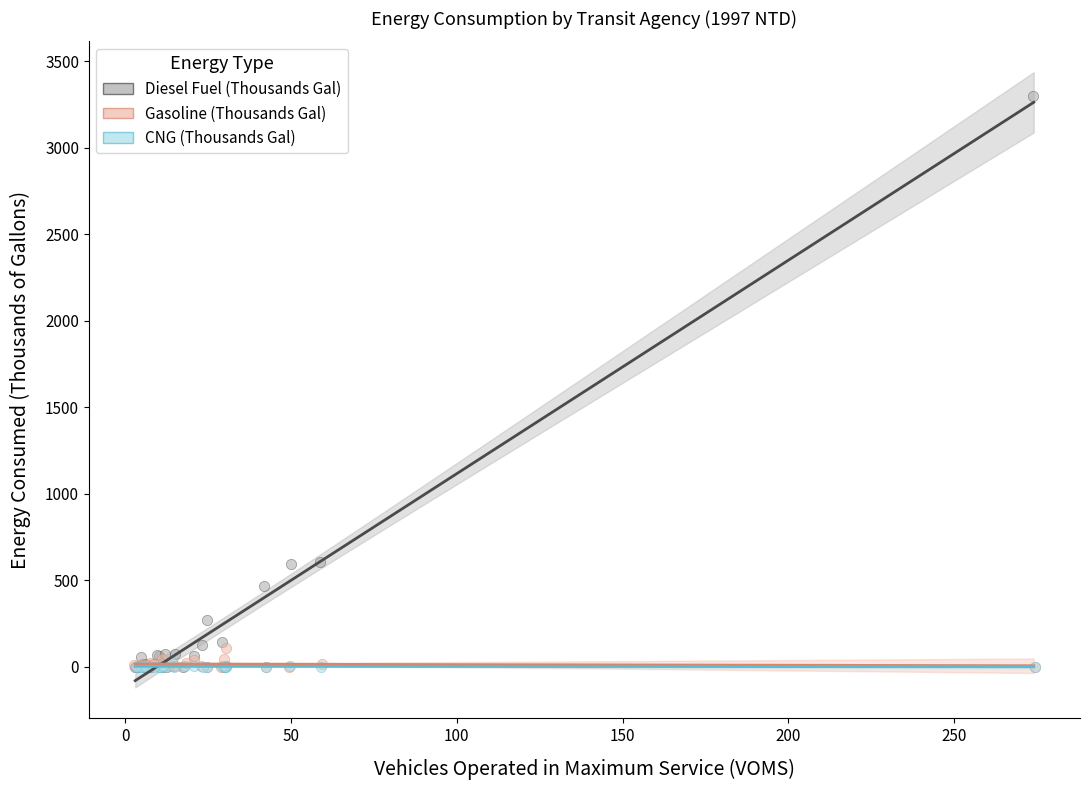

Which series has the widest spread of Y values?

Diesel Fuel (Thousands Gal)